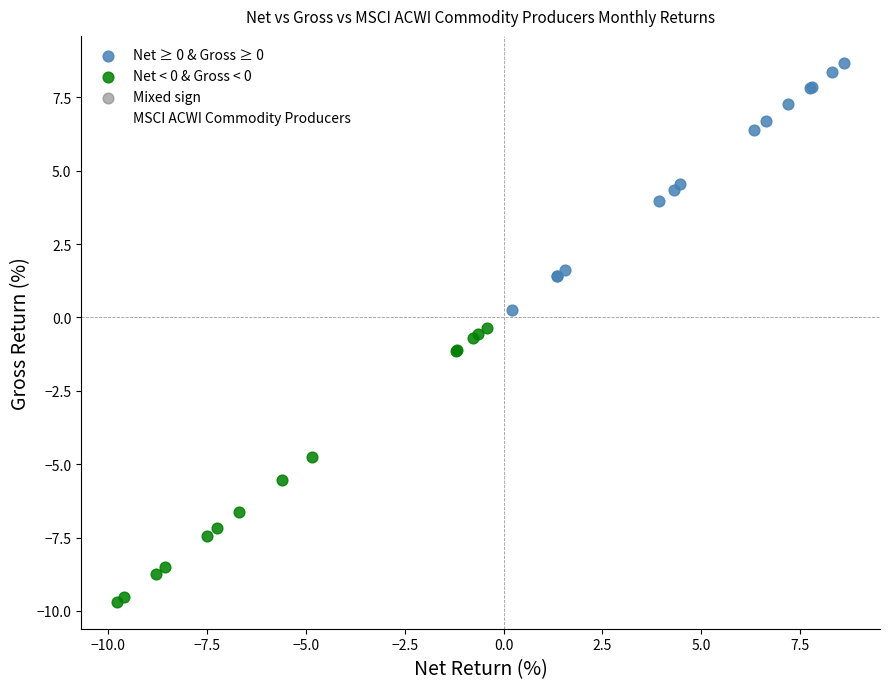

Which series has the widest spread of Y values?

MSCI ACWI Commodity Producers